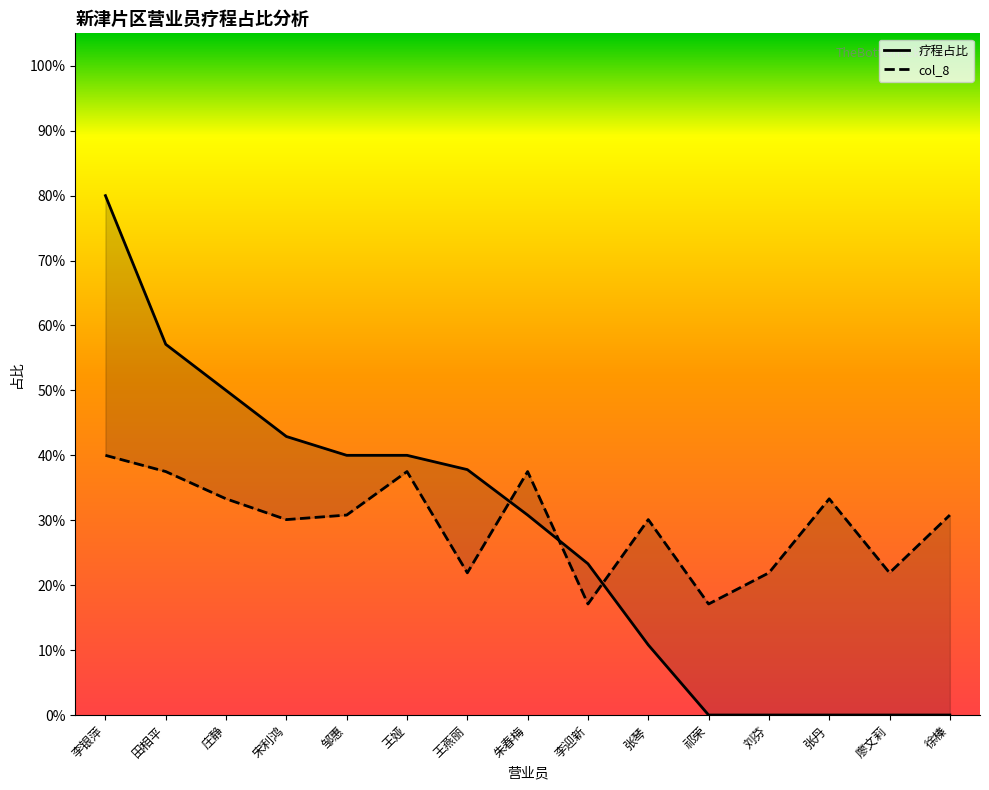

The col_8 series shows 0.3 at 庄静. True or false?

True